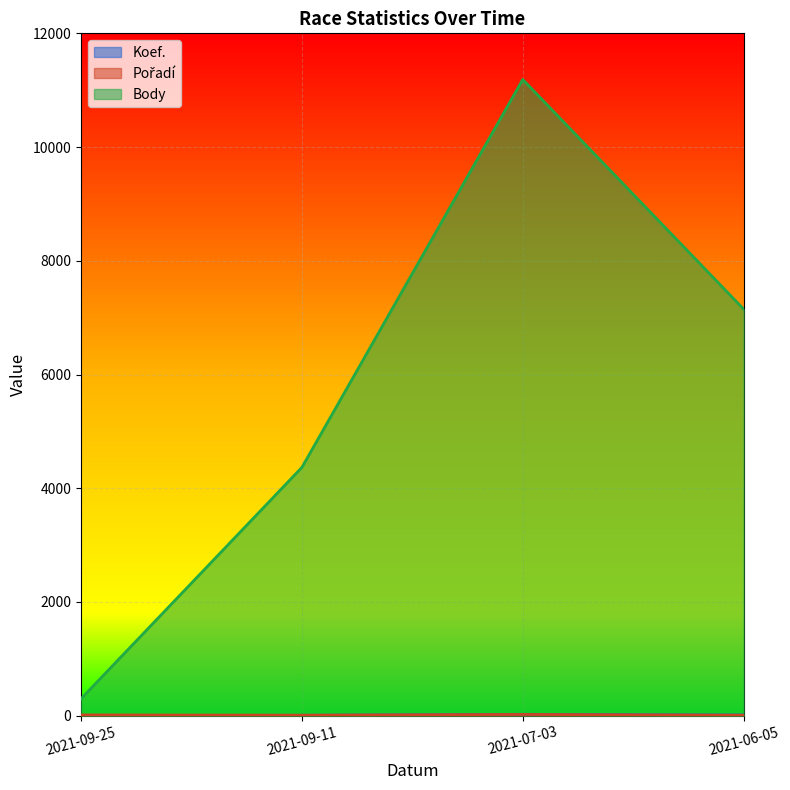

Which category has the highest value in the Pořadí series?

2021-07-03